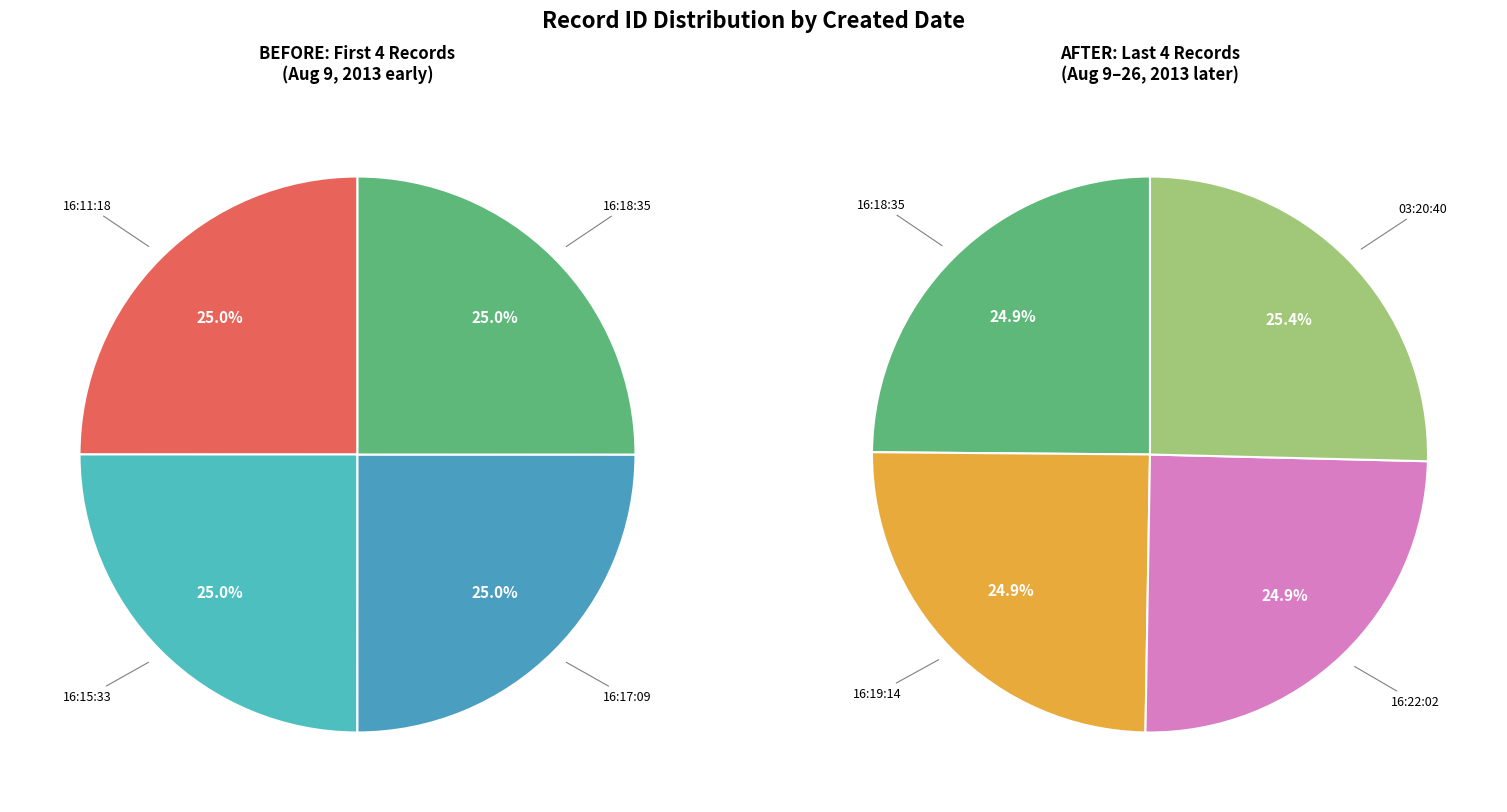

What is the largest slice in the pie chart?

2013-08-26 03:20:40 UTC